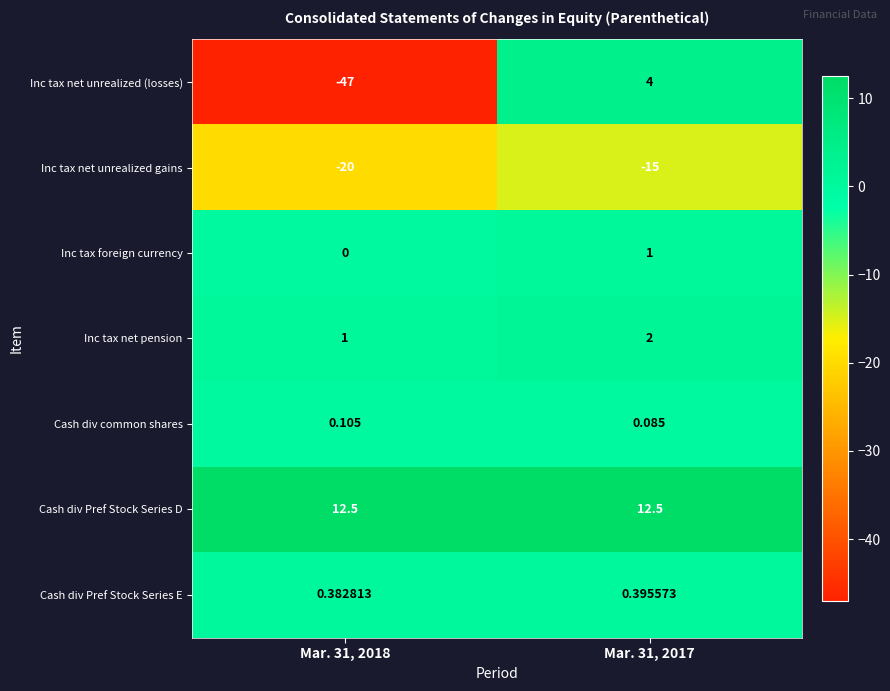

Between Mar. 31, 2018 and Mar. 31, 2017, which series saw the biggest shift?

Inc tax net unrealized (losses)